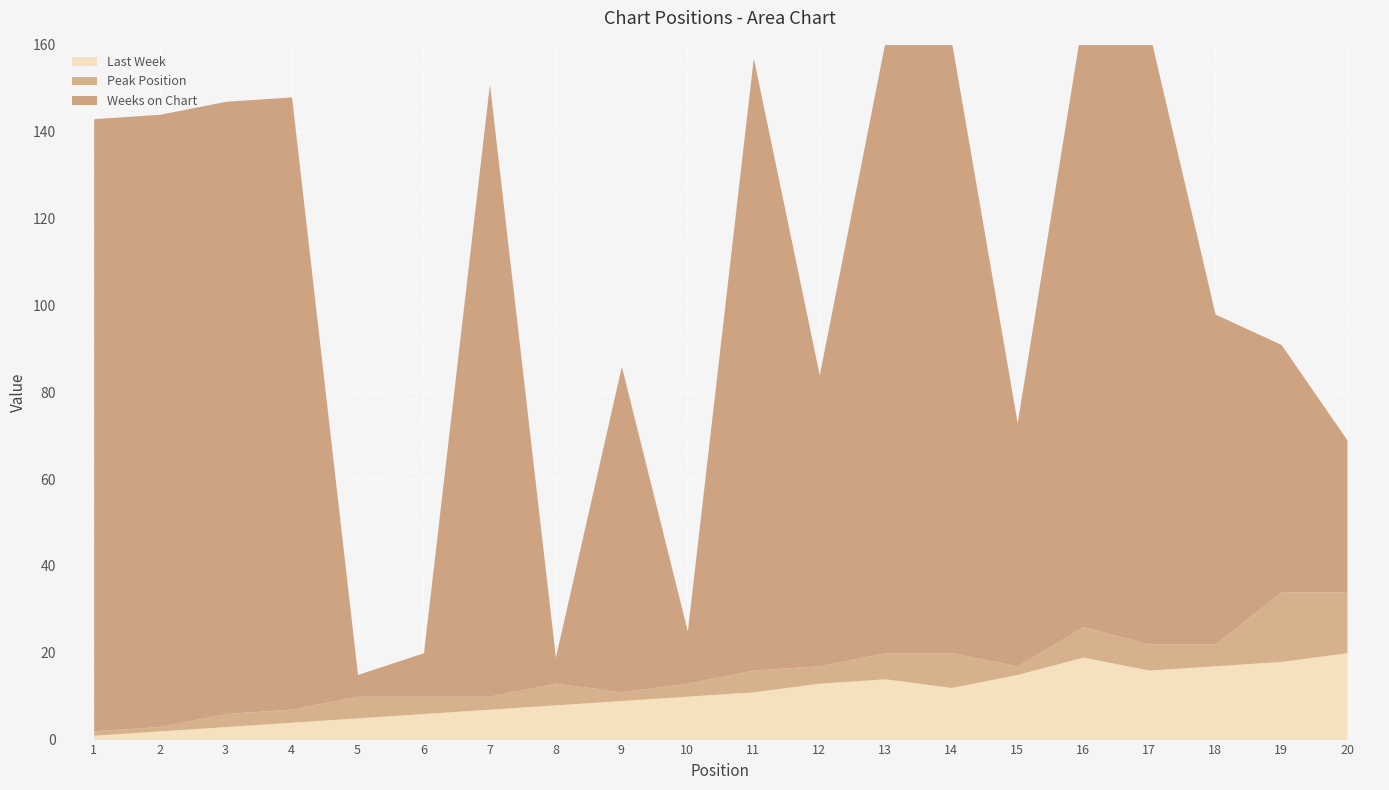

What is the maximum value for Peak Position?

16